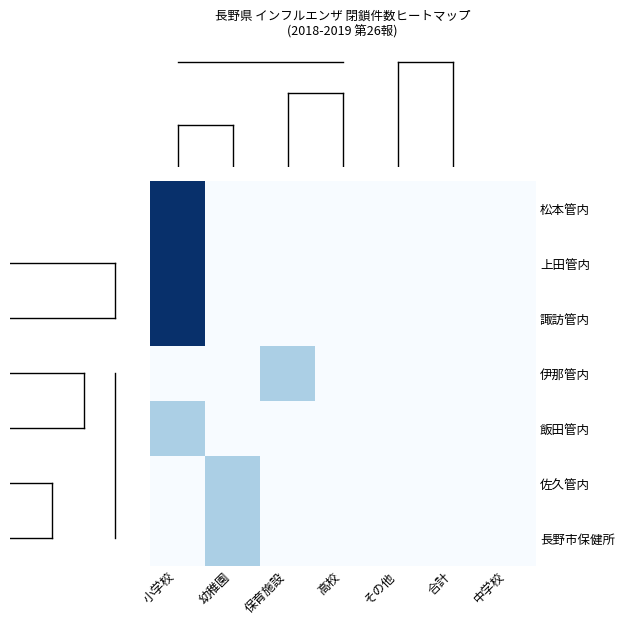

Reading left to right, what are all the values shown in this chart?

松本管内: 小学校=3	幼稚園=0	保育施設=0	高校=0	その他=0	合計=0	中学校=0
上田管内: 小学校=3	幼稚園=0	保育施設=0	高校=0	その他=0	合計=0	中学校=0
諏訪管内: 小学校=3	幼稚園=0	保育施設=0	高校=0	その他=0	合計=0	中学校=0
伊那管内: 小学校=0	幼稚園=0	保育施設=1	高校=0	その他=0	合計=0	中学校=0
飯田管内: 小学校=1	幼稚園=0	保育施設=0	高校=0	その他=0	合計=0	中学校=0
佐久管内: 小学校=0	幼稚園=1	保育施設=0	高校=0	その他=0	合計=0	中学校=0
長野市保健所: 小学校=0	幼稚園=1	保育施設=0	高校=0	その他=0	合計=0	中学校=0